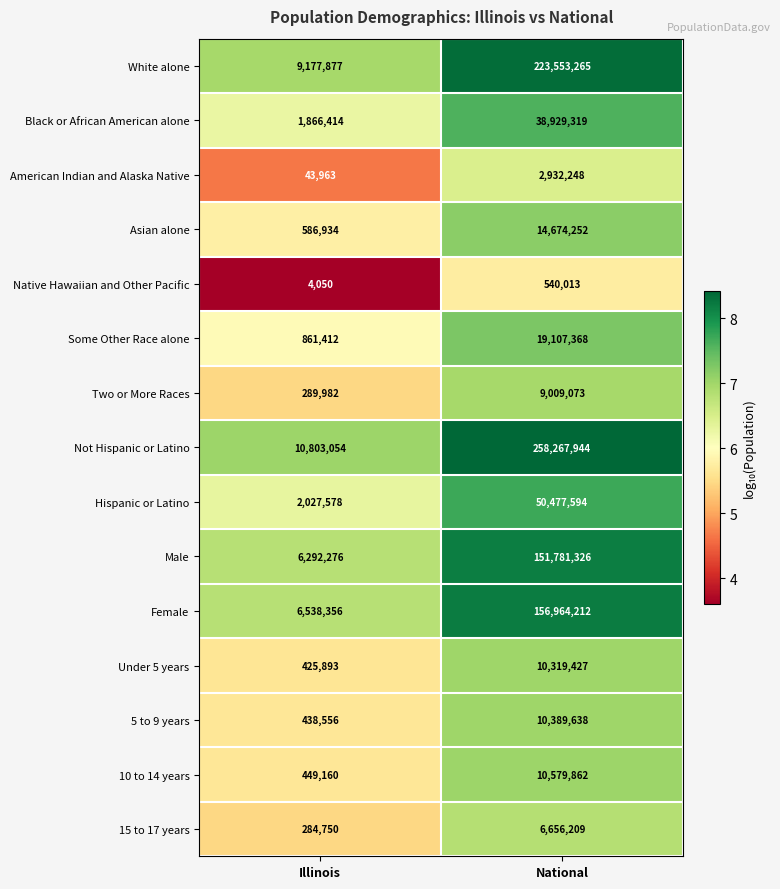

Where is Two or More Races nearest to the value 4649527?

Illinois